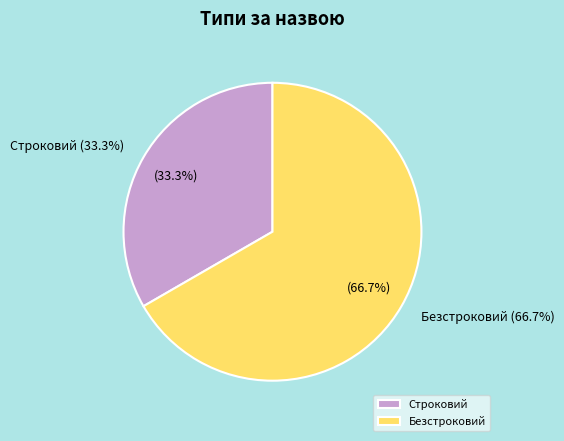

Is it true that Безстроковий is 67% of the pie?

True